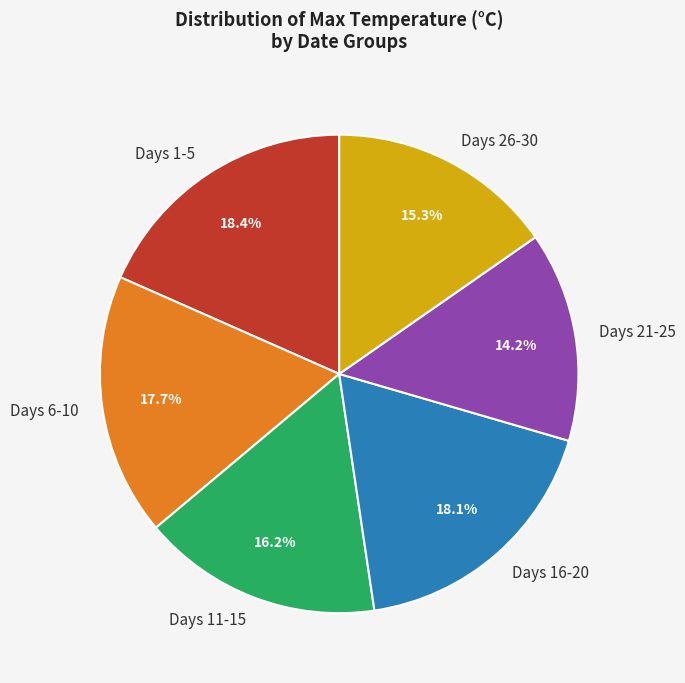

Which slice is the smallest?

Days 21-25